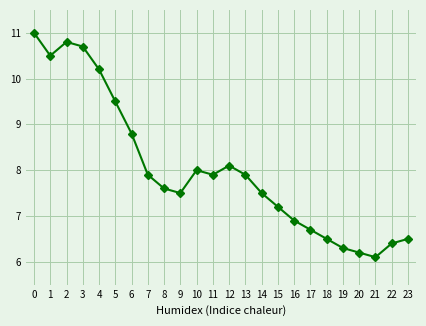

What is the sum of all values?

192.7